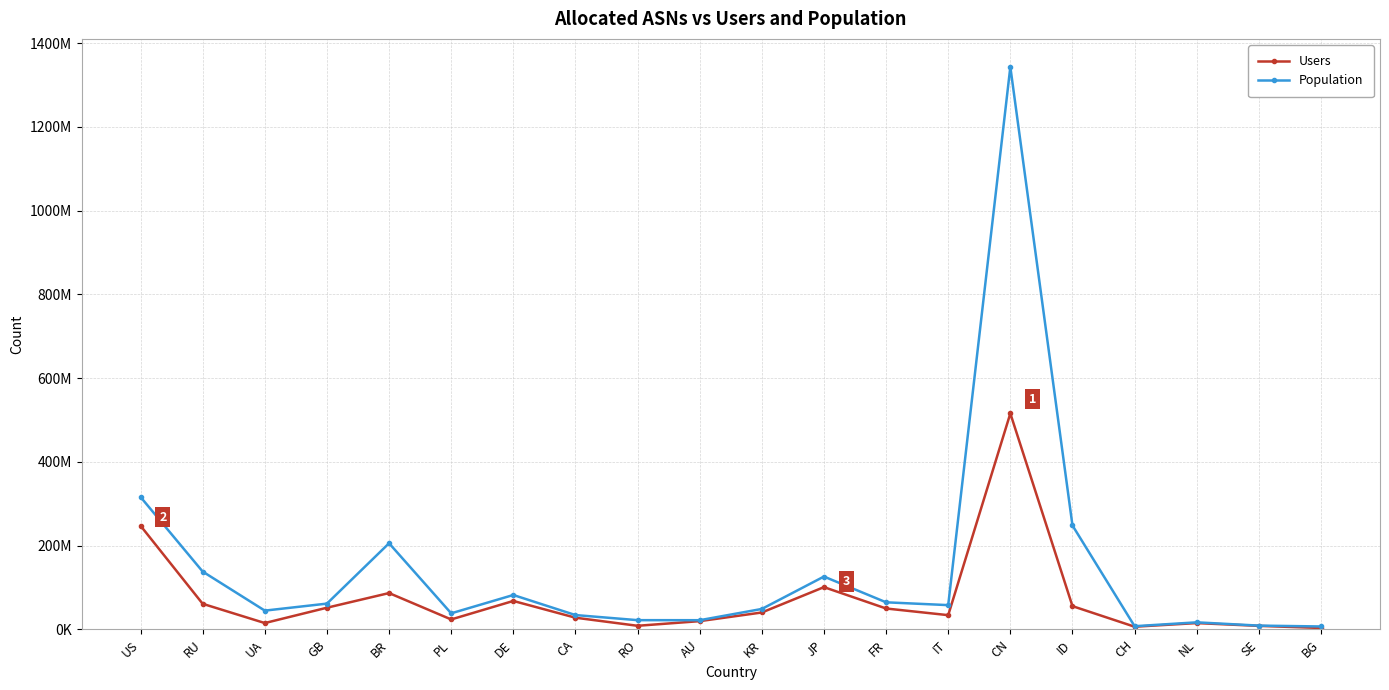

What are all the series names shown in the legend?

Users, Population